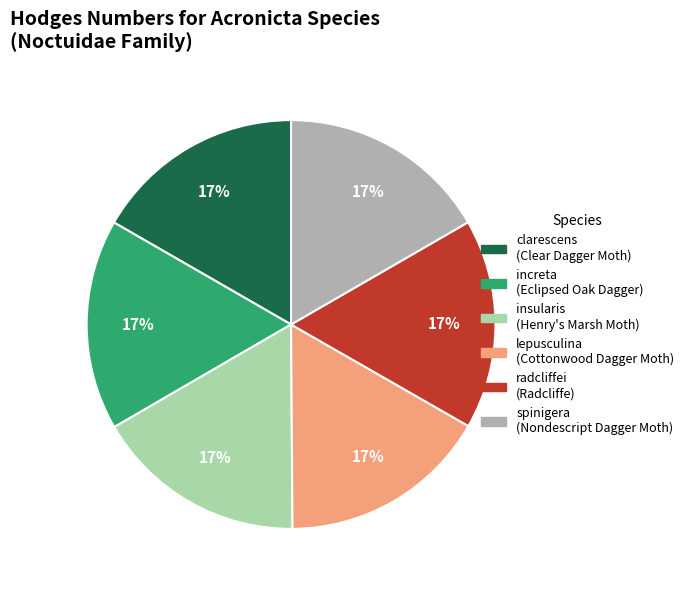

What percentage is the spinigera slice, to the nearest percent?

17%